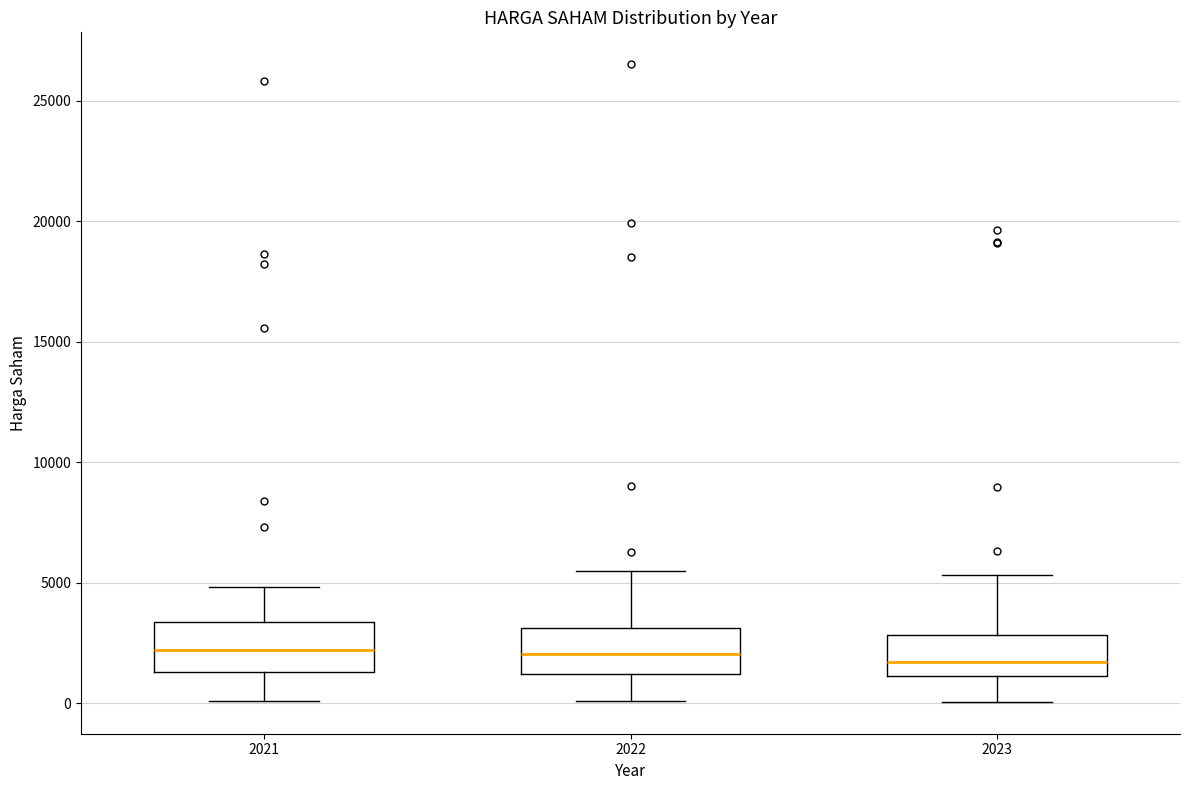

Reading left to right, transcribe this box plot: for each box, give where its median line is, the range the box spans, and where its two whiskers end, as read against the y-axis. The values are not printed on the chart, so give them approximately, as read against the axis.

2021: median 2000, box 1500 to 3500, whiskers 0 to 5000
2022: median 2000, box 1000 to 3000, whiskers 0 to 5500
2023: median 1500, box 1000 to 3000, whiskers 0 to 5500